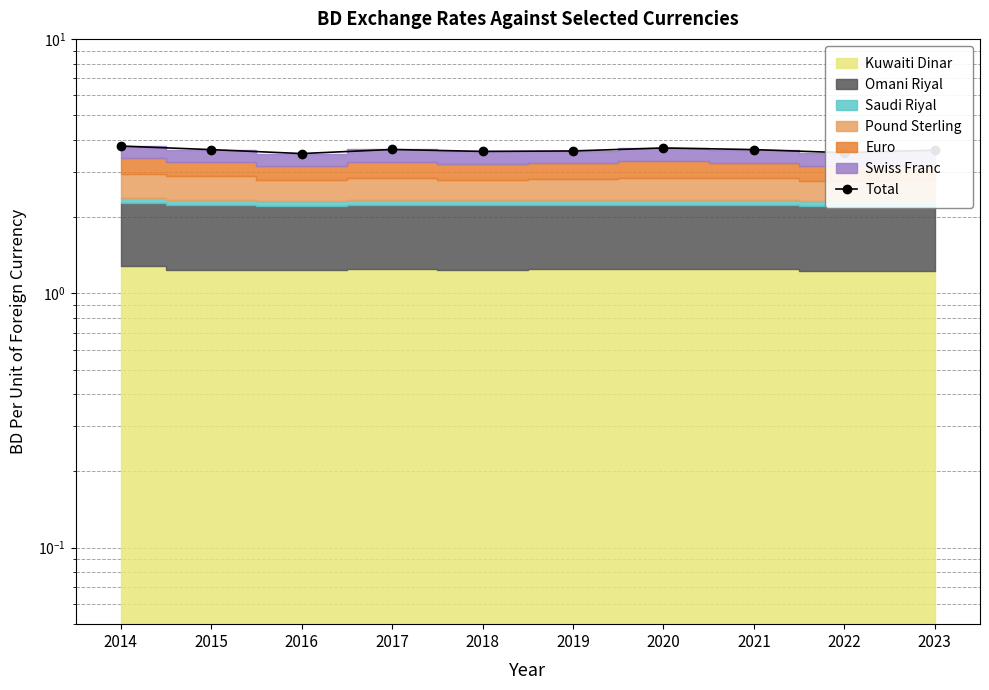

List the labels in order of value, largest first.

2014, 2020, 2017, 2021, 2015, 2023, 2019, 2018, 2022, 2016